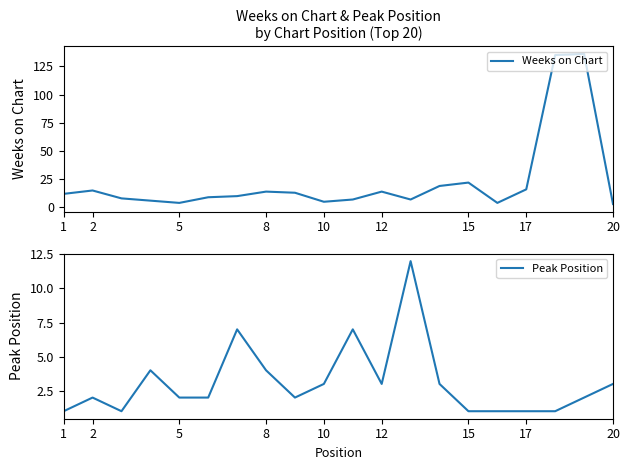

Which series has the largest total across all categories?

Weeks on Chart